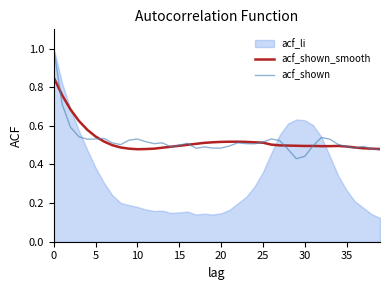

The value of acf_shown at 29 is 0.4. True or false?

True